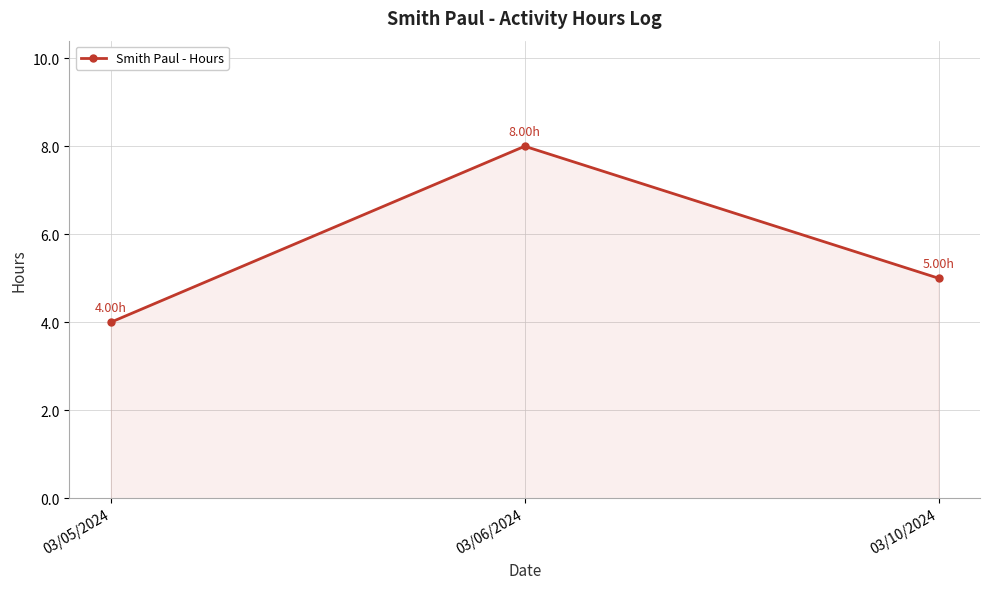

Between 03/06/2024 and 03/05/2024, which is larger?

03/06/2024